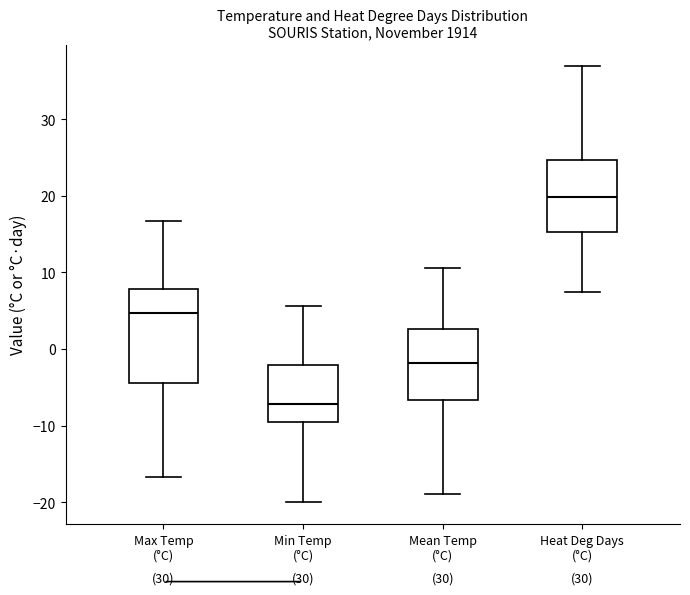

Which box has the lowest median line?

Min Temp (°C)